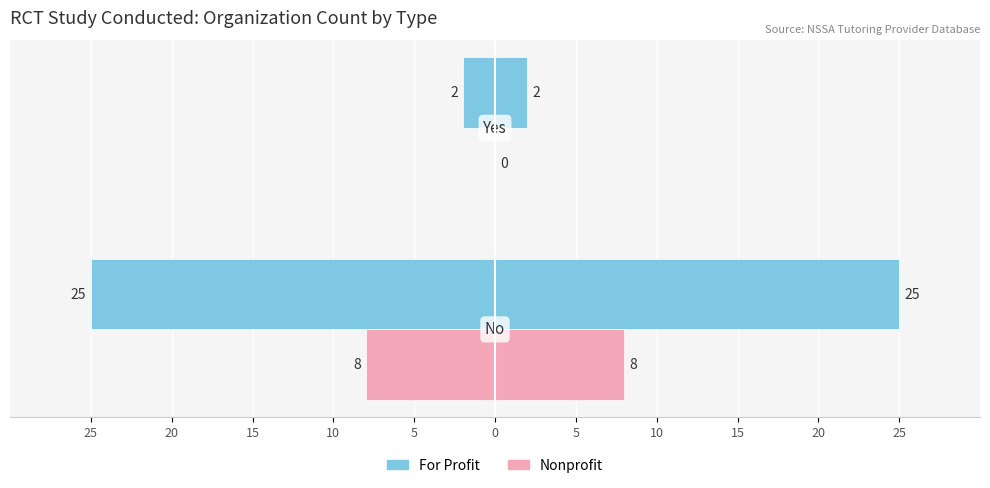

List the series in order of their overall mean, lowest first.

Nonprofit, For Profit